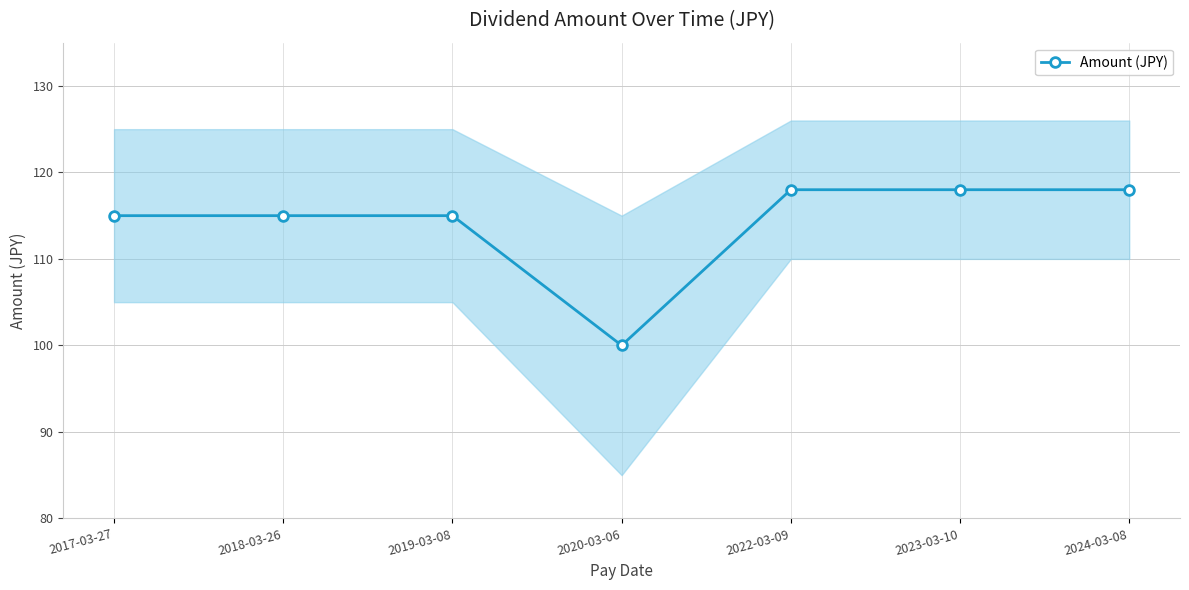

List the labels in order of value, largest first.

2022-03-09, 2023-03-10, 2024-03-08, 2017-03-27, 2018-03-26, 2019-03-08, 2020-03-06